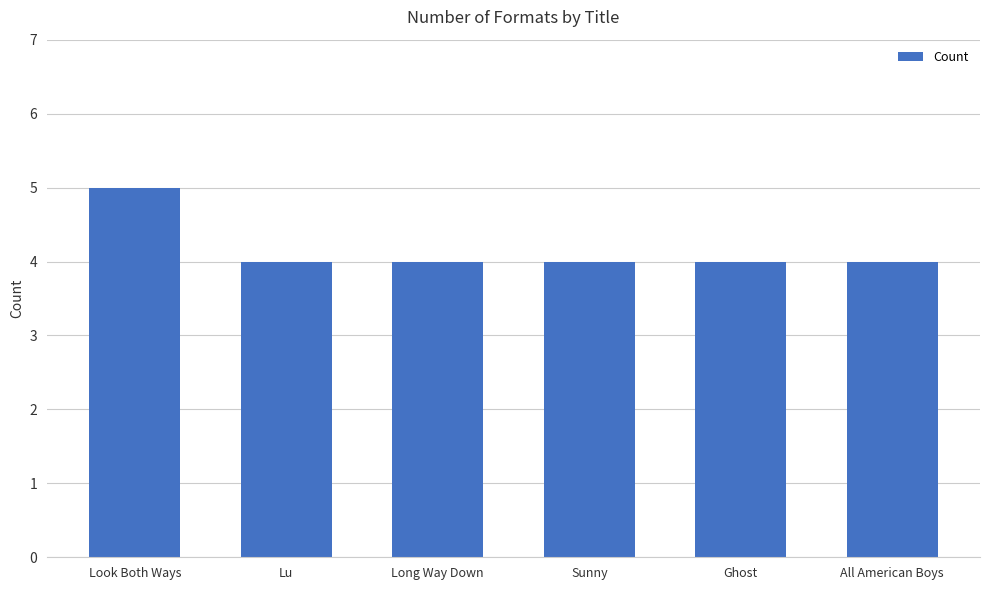

The chart shows a value of 7 at Long Way Down. True or false?

False